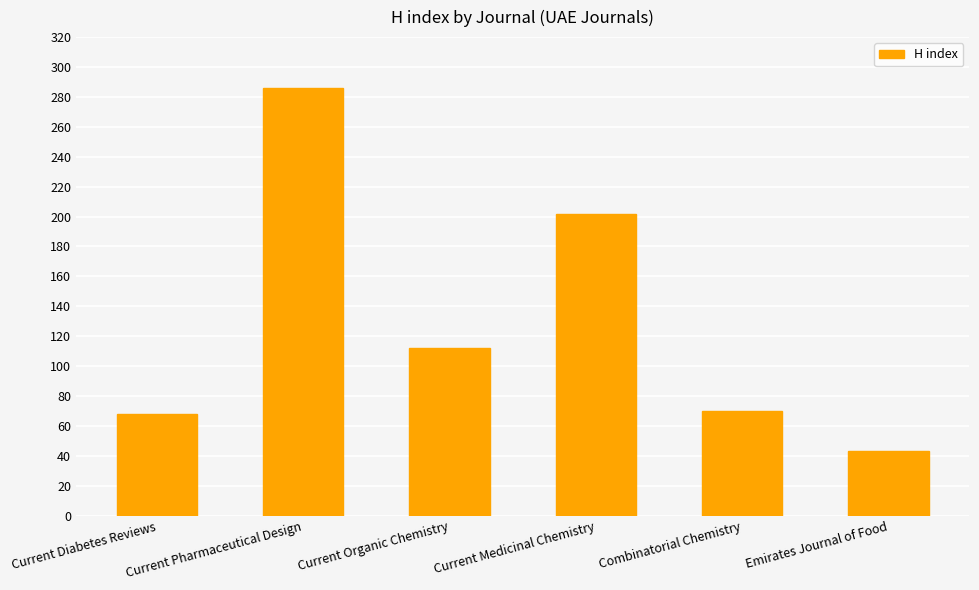

What is the minimum value shown in the chart?

43